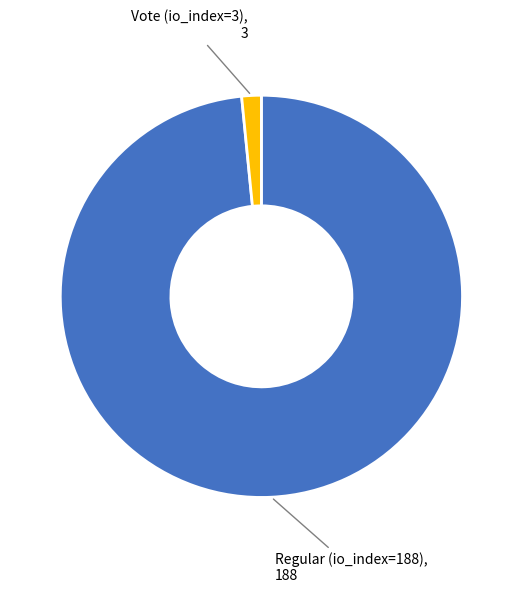

Is there any slice that represents more than half of the pie?

Yes